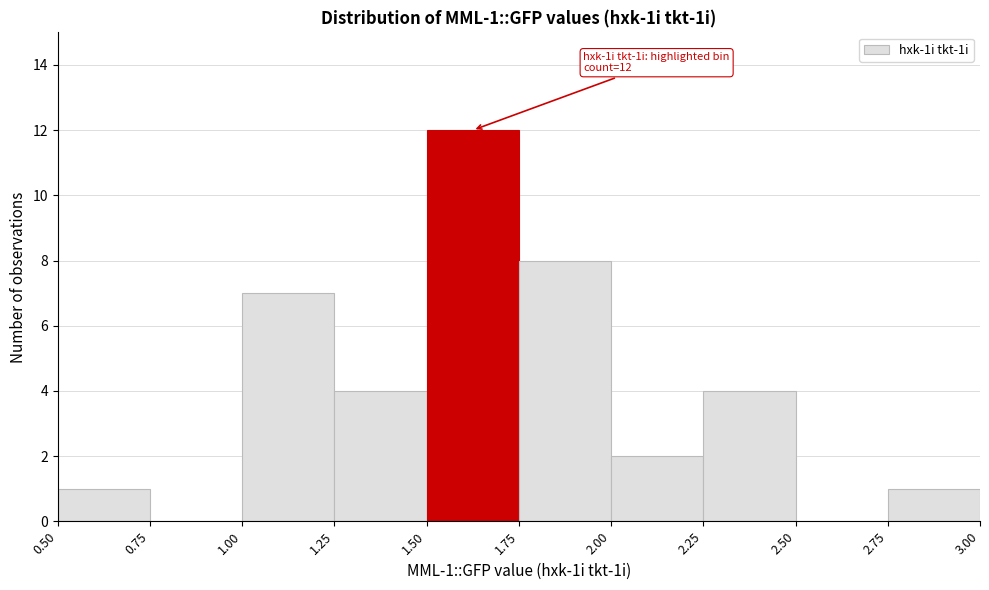

Which range on the x-axis has the tallest bar?

1.50 to 1.75